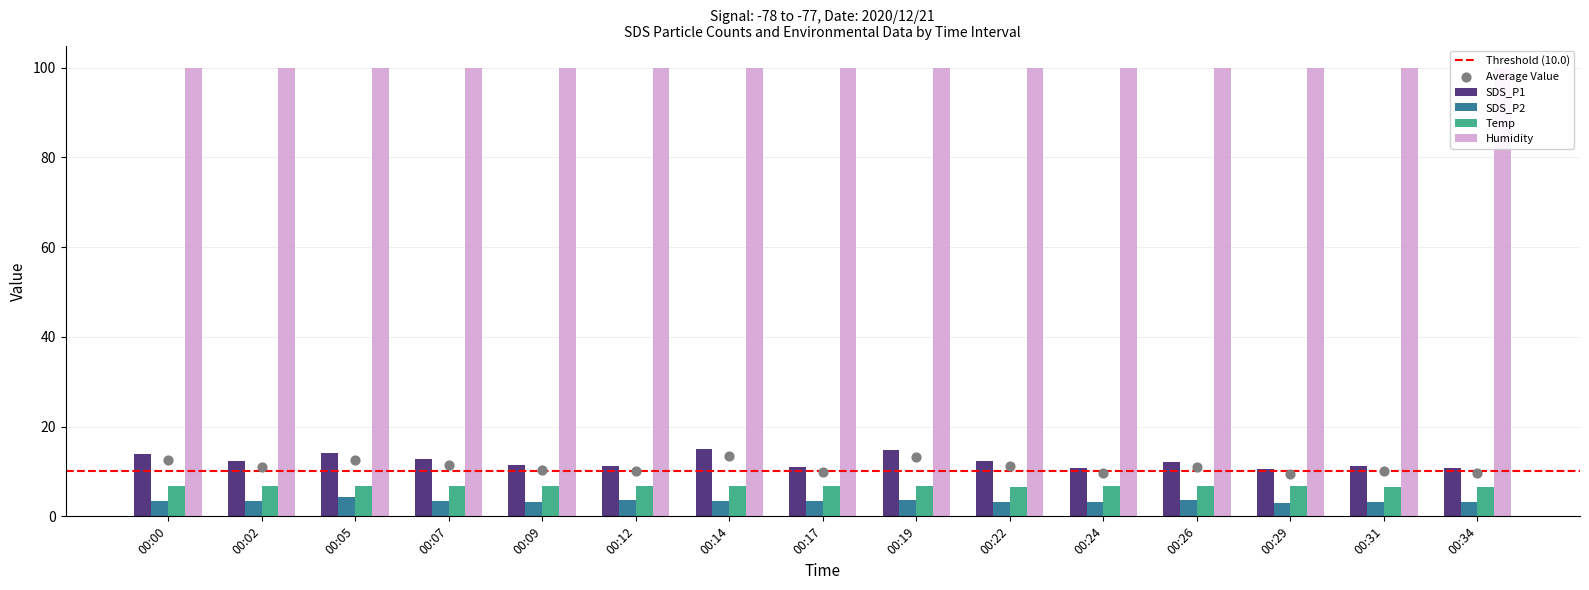

Is the value of SDS_P2 at 00:02 greater than the value of SDS_P1 at 00:14?

No